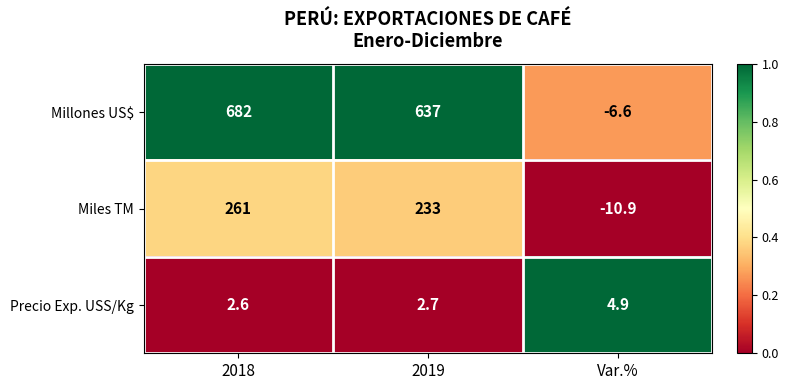

List the series in order of their overall mean, highest first.

Millones US$, Miles TM, Precio Exp. USS/Kg